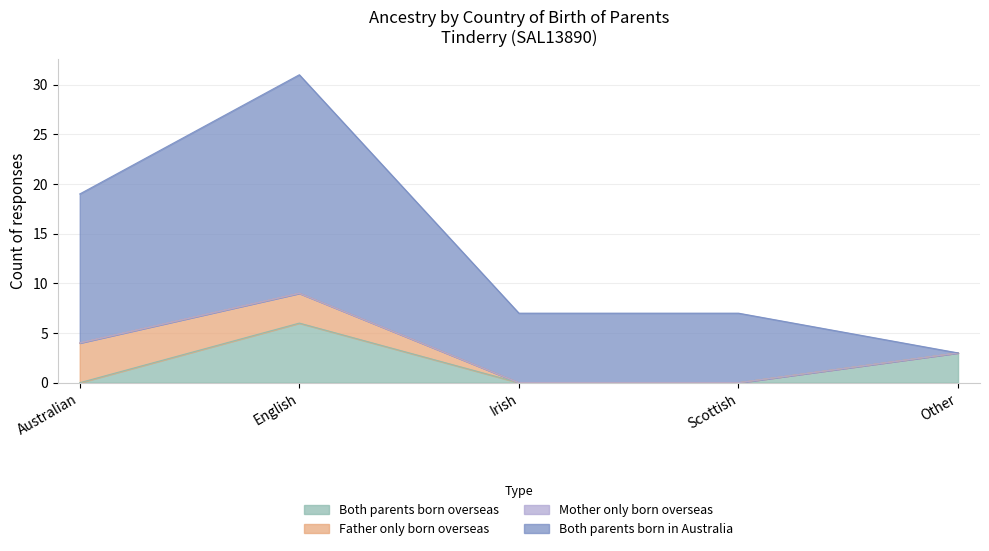

What is the label of the 3rd point from the right?

Irish